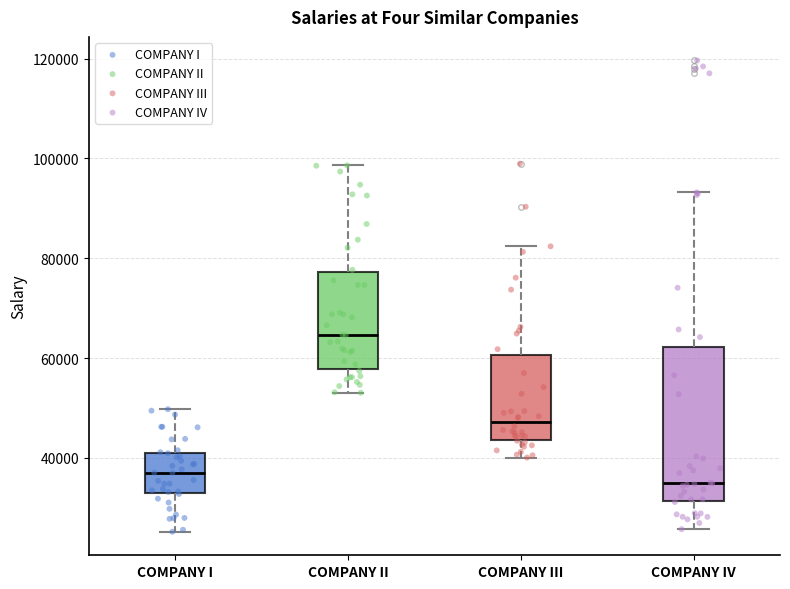

Which box is the tallest, from its lower edge to its upper edge?

COMPANY IV